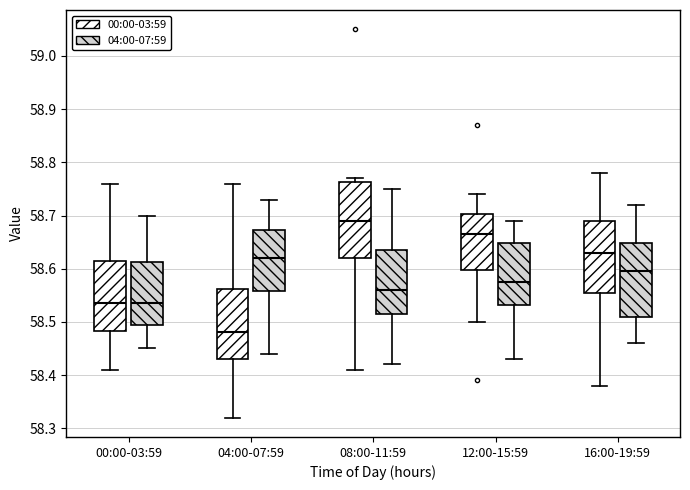

Which box's median line is the highest?

08:00-11:59 (00:00-03:59)